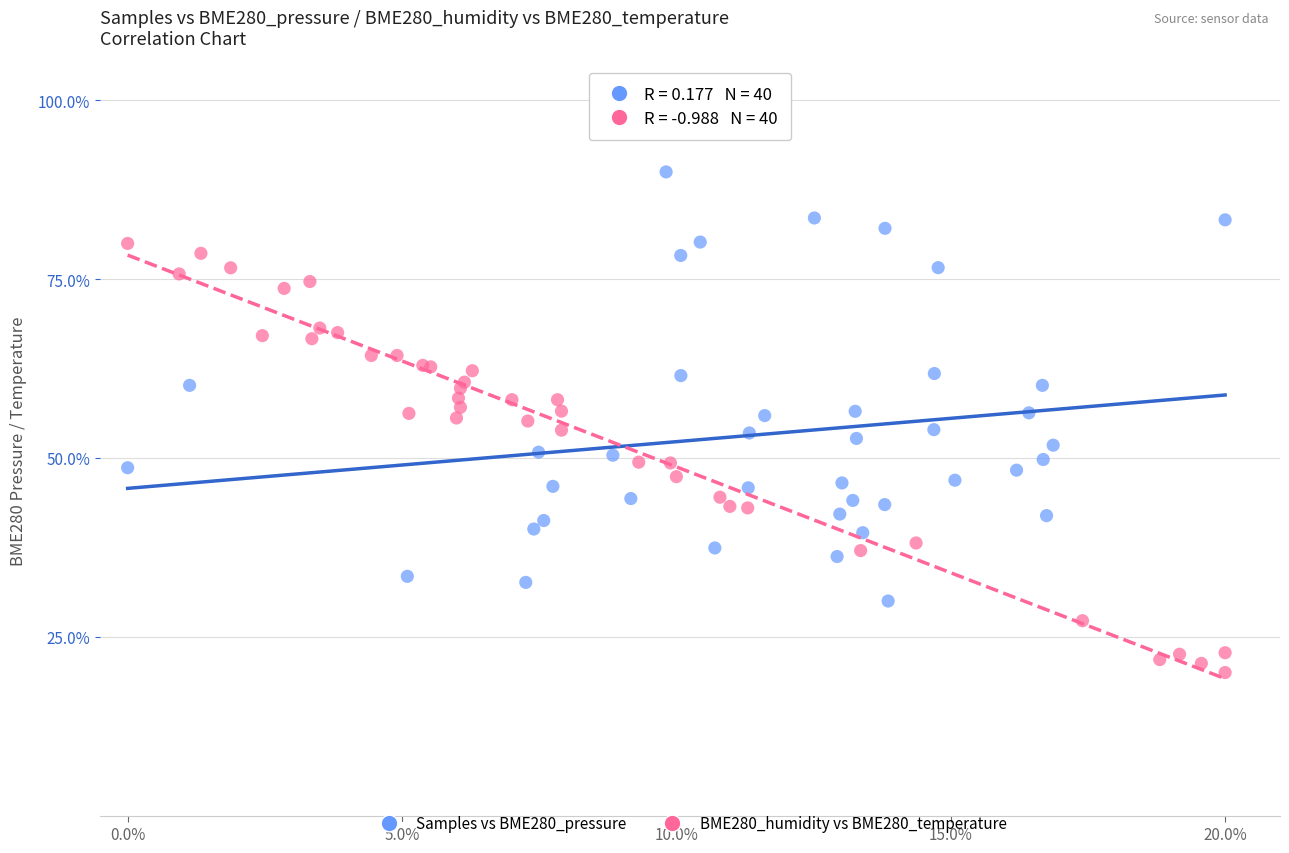

Which series reaches the maximum Y coordinate?

Samples vs BME280_pressure